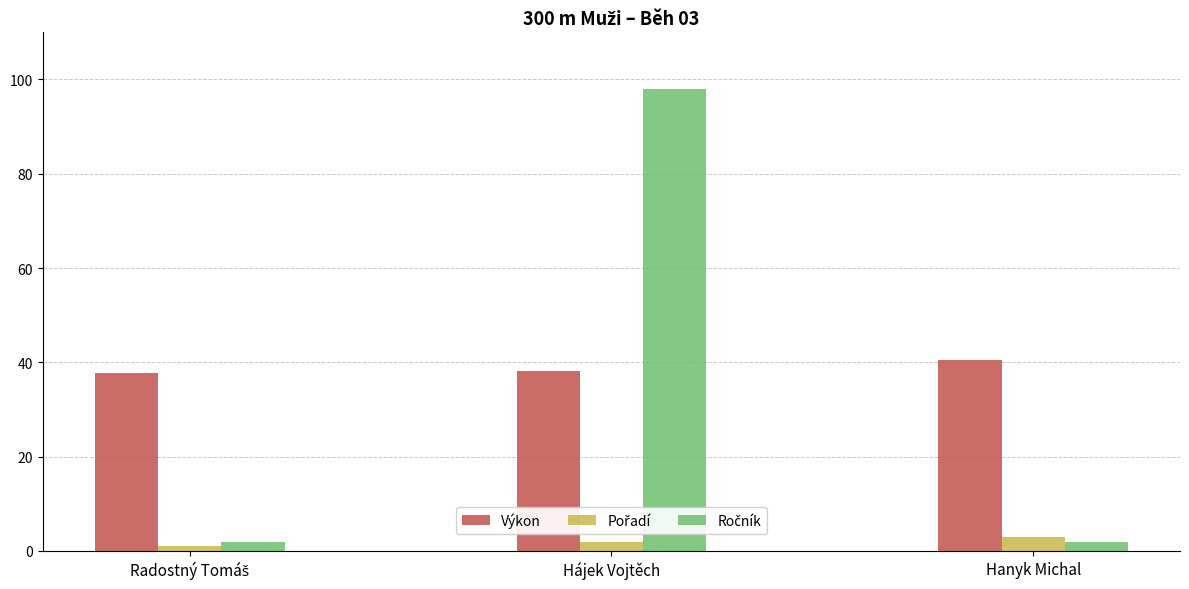

Which category has the highest value in the Výkon series?

Hanyk Michal